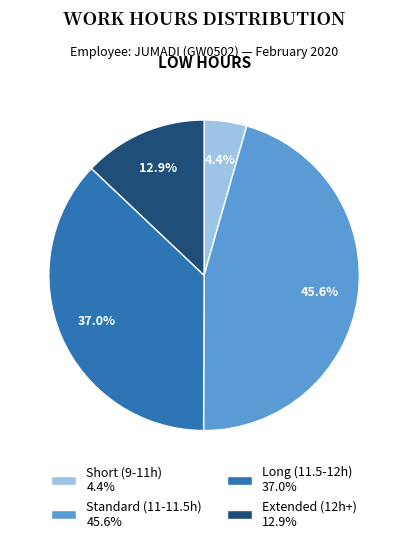

Which slice is the smallest?

Short (9-11h) 4.4%